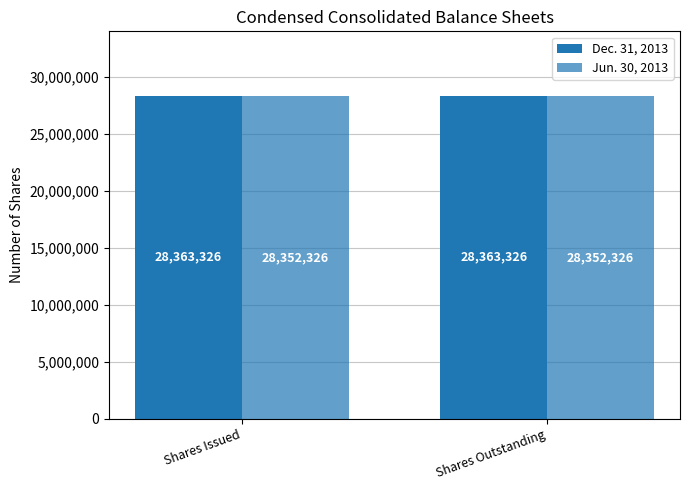

The value of Jun. 30, 2013 at Shares Outstanding is 28352326. True or false?

True